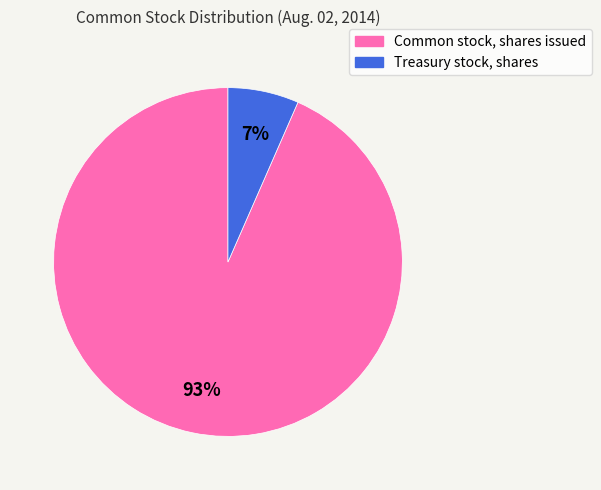

What is the smallest slice in the pie chart?

Treasury stock, shares